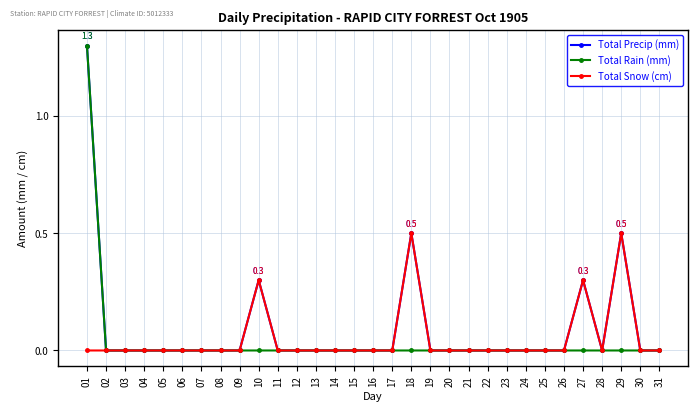

True or false: Total Snow (cm) has more than 0 interior local peaks.

True